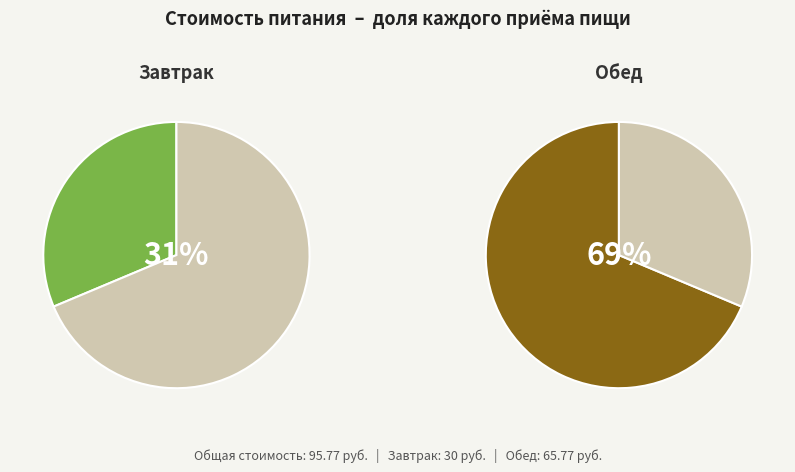

Rank the categories by value from lowest to highest.

Завтрак, Обед